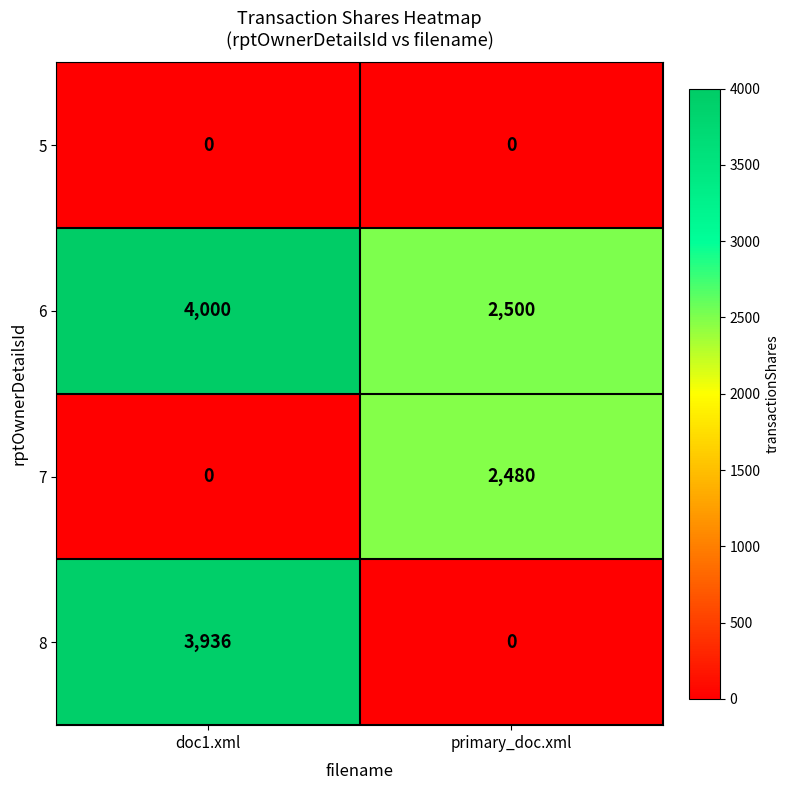

Reading left to right, extract all data points from this chart.

5: doc1.xml=0	primary_doc.xml=0
6: doc1.xml=4000	primary_doc.xml=2500
7: doc1.xml=0	primary_doc.xml=2480
8: doc1.xml=3936	primary_doc.xml=0